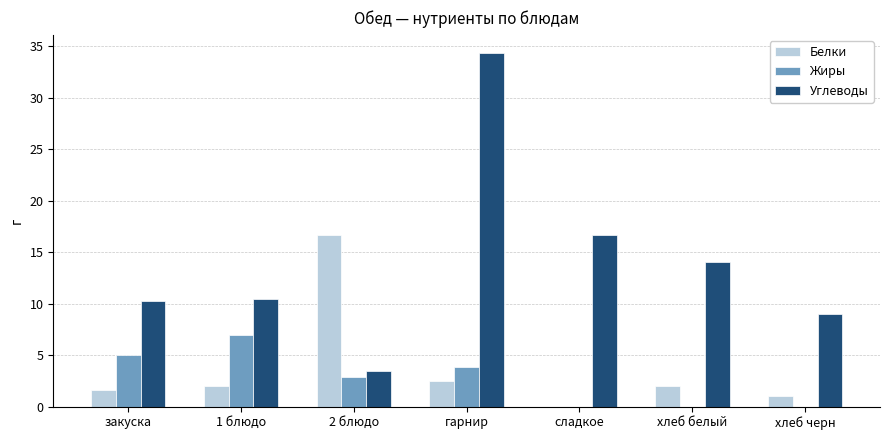

How many categories are shown in the chart?

7